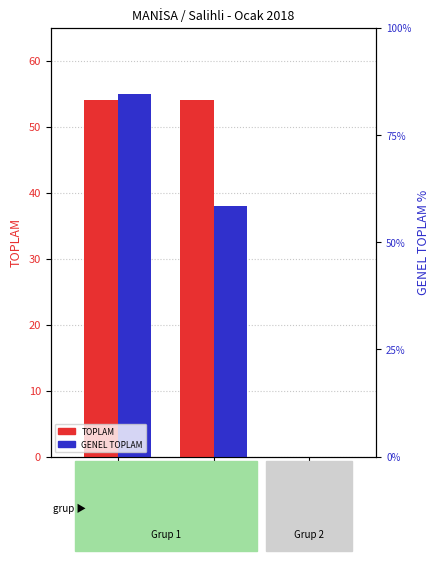

True or false: TOPLAM has a value of 54 at Okul
Öncesi.

True